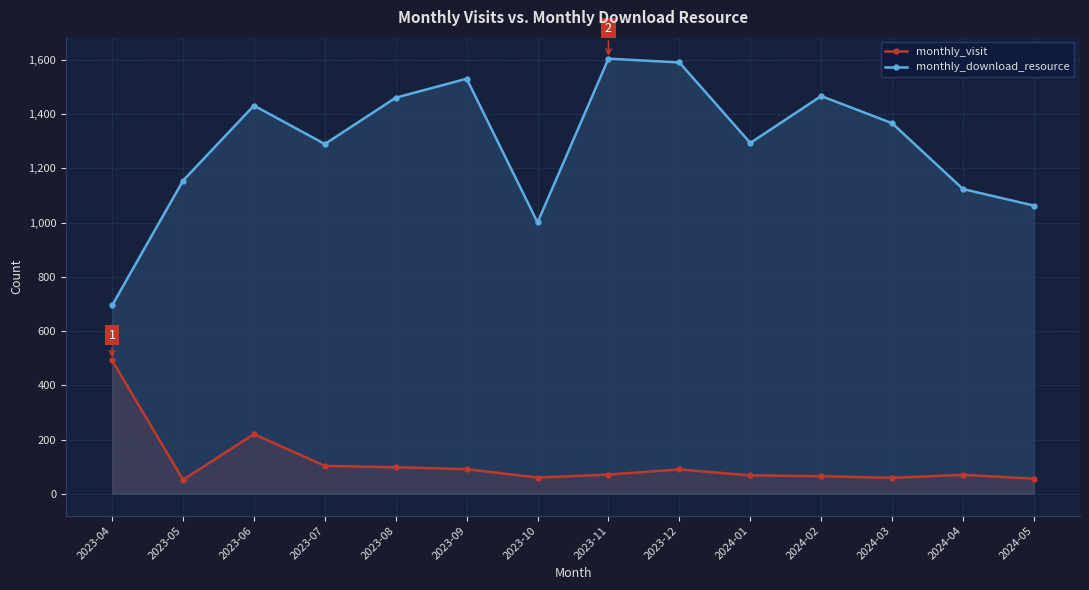

Reading right to left, transcribe all the data shown in this chart.

monthly_visit: 56	70	59	65	68	90	71	60	91	98	103	220	52	492
monthly_download_resource: 1063	1124	1367	1467	1294	1591	1605	1001	1531	1461	1290	1432	1155	695